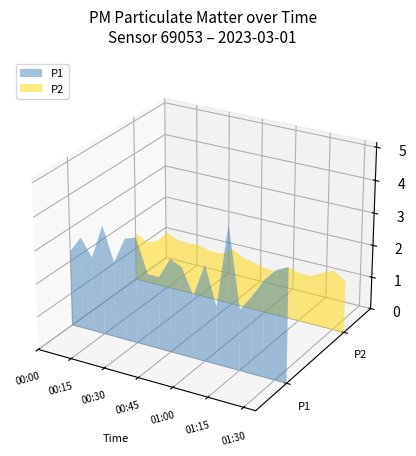

Reading left to right, extract all data points from this chart.

P1: 00:00=2.3	00:05=2.8	00:10=2.3	00:15=3.3	00:20=2.3	00:25=3.1	00:30=3.2	00:35=2.2	00:40=2.2	00:45=2.8	00:50=2.7	00:55=1.9	01:00=2.9	01:05=1.8	01:10=4.3	01:15=1.9	01:20=2.3	01:25=2.9	01:30=3.3	01:35=3.5
P2: 00:00=1.5	00:05=1.3	00:10=1.4	00:15=1.8	00:20=1.6	00:25=1.6	00:30=1.6	00:35=1.5	00:40=1.5	00:45=1.7	00:50=1.6	00:55=1.5	01:00=1.4	01:05=1.4	01:10=1.6	01:15=1.5	01:20=1.5	01:25=1.7	01:30=1.8	01:35=1.6